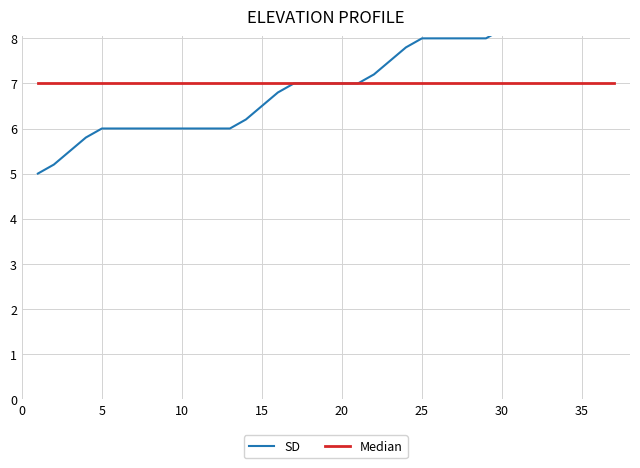

How many data points in SD are above 7?

16